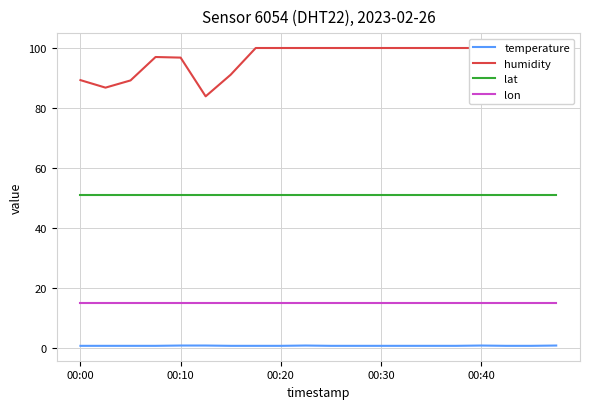

How many categories are shown in the chart?

20